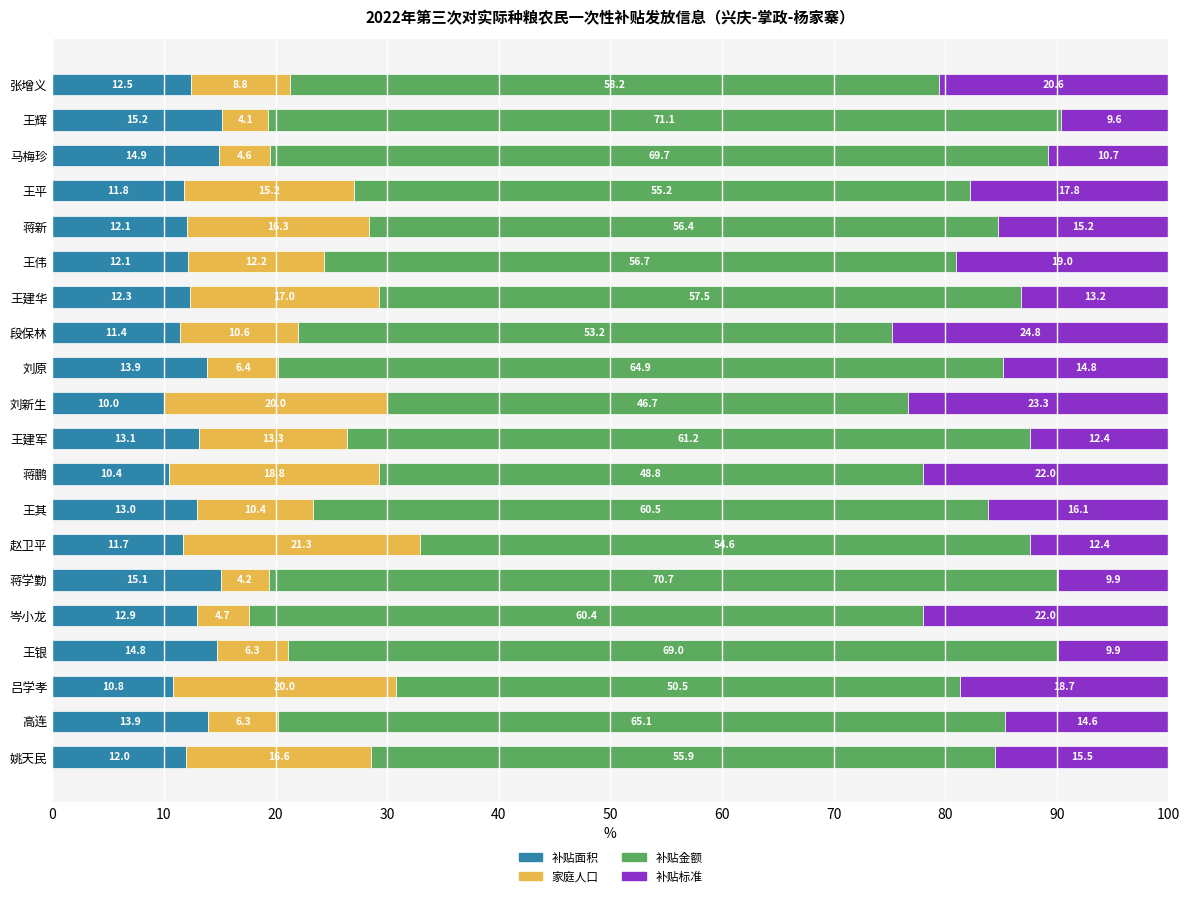

What is the highest value of the 补贴面积 series?

15.2